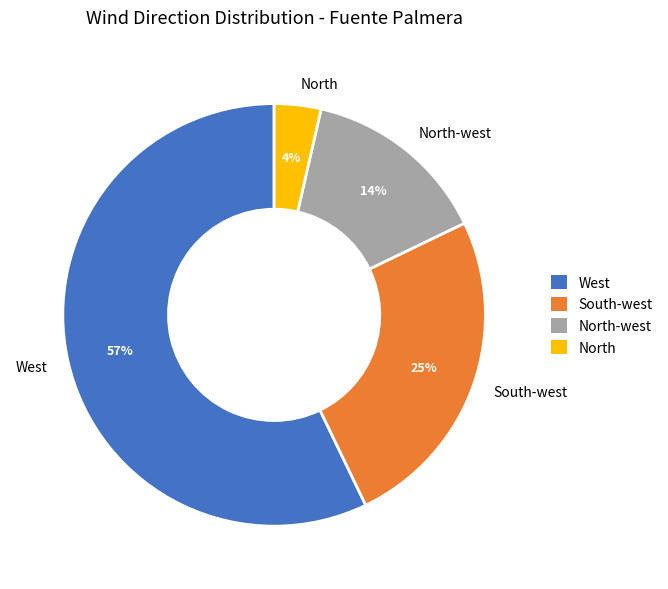

How many slices are in this pie chart?

4